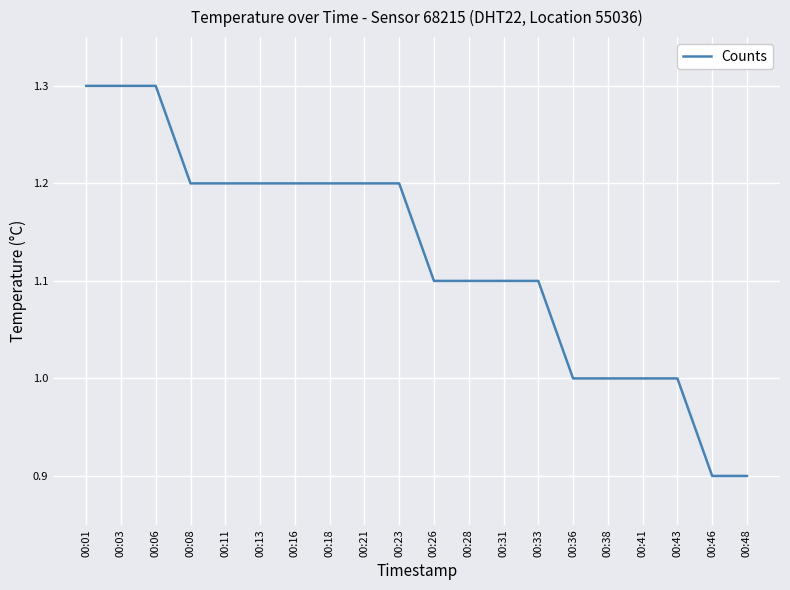

Which has a higher value, 00:01 or 00:38?

00:01